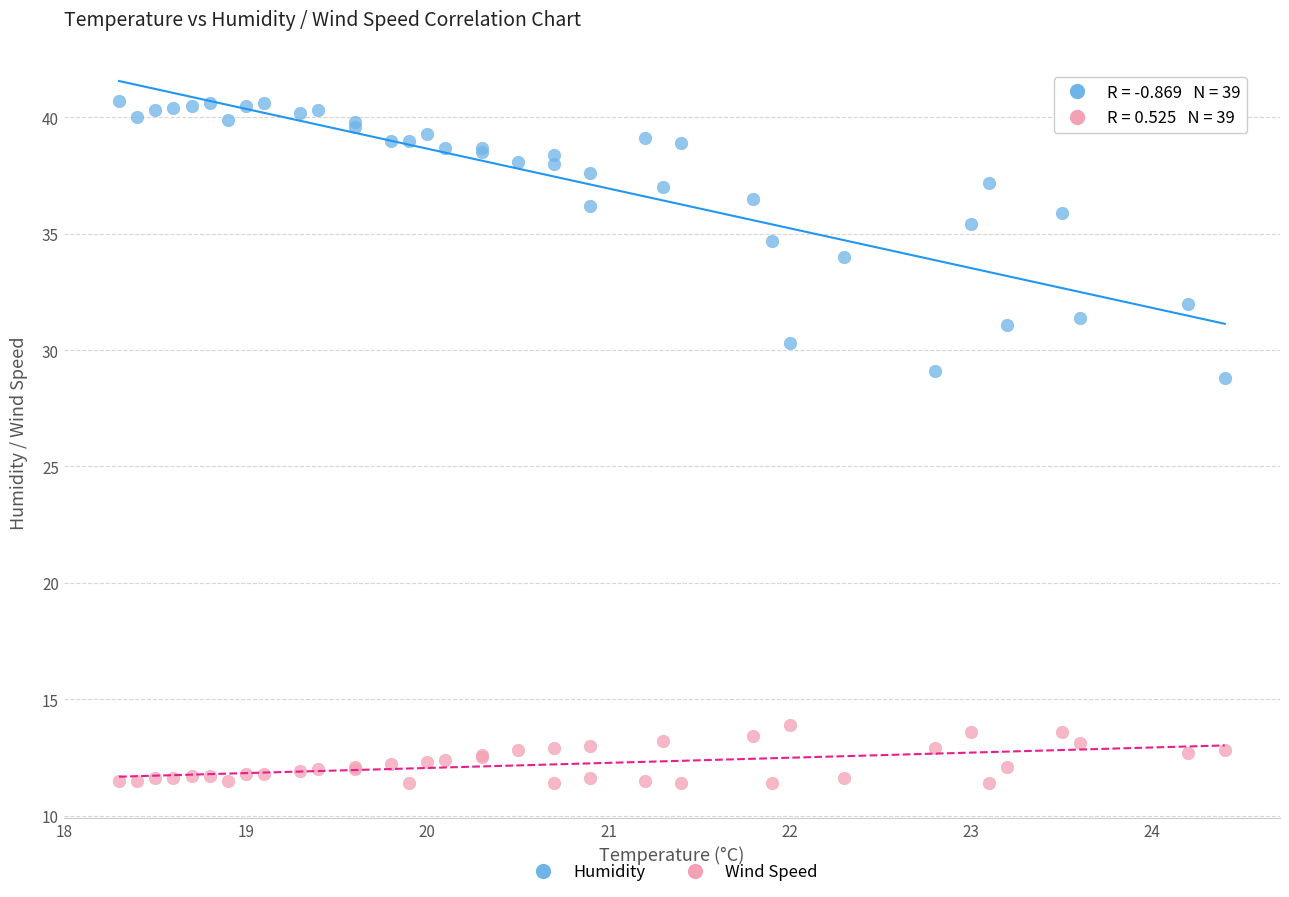

Which series contains the lowest Y value?

Wind Speed